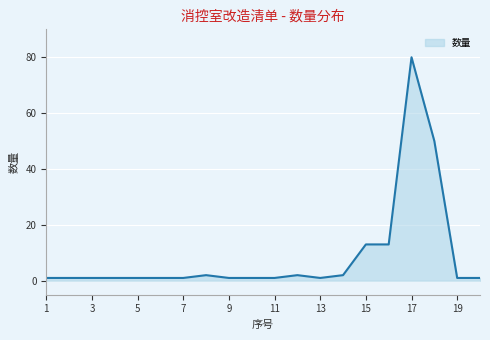

What is the minimum value shown in the chart?

1